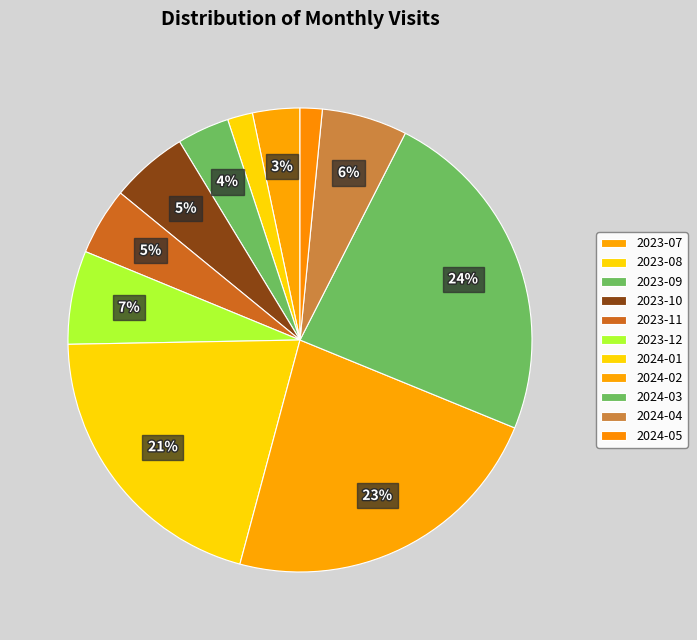

Approximately how many times larger is the value at 2024-04 compared to 2024-05?

3.9